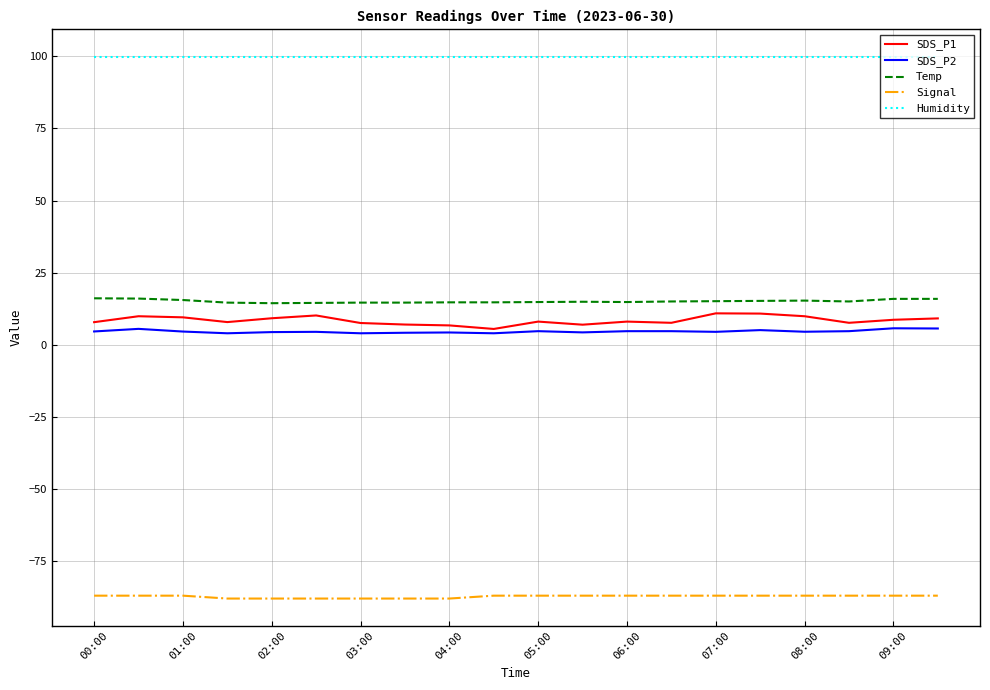

True or false: Humidity and Signal intersect in this chart.

False